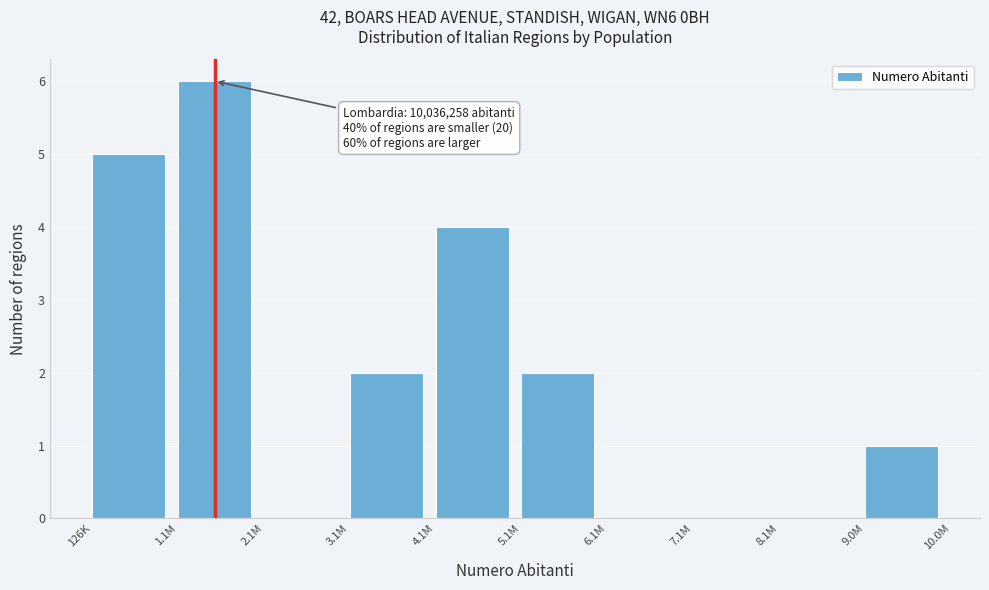

Reading left to right, list all the values displayed in this chart.

126K=5	1.1M=6	2.1M=0	3.1M=2	4.1M=4	5.1M=2	6.1M=0	7.1M=0	8.1M=0	9.0M=1